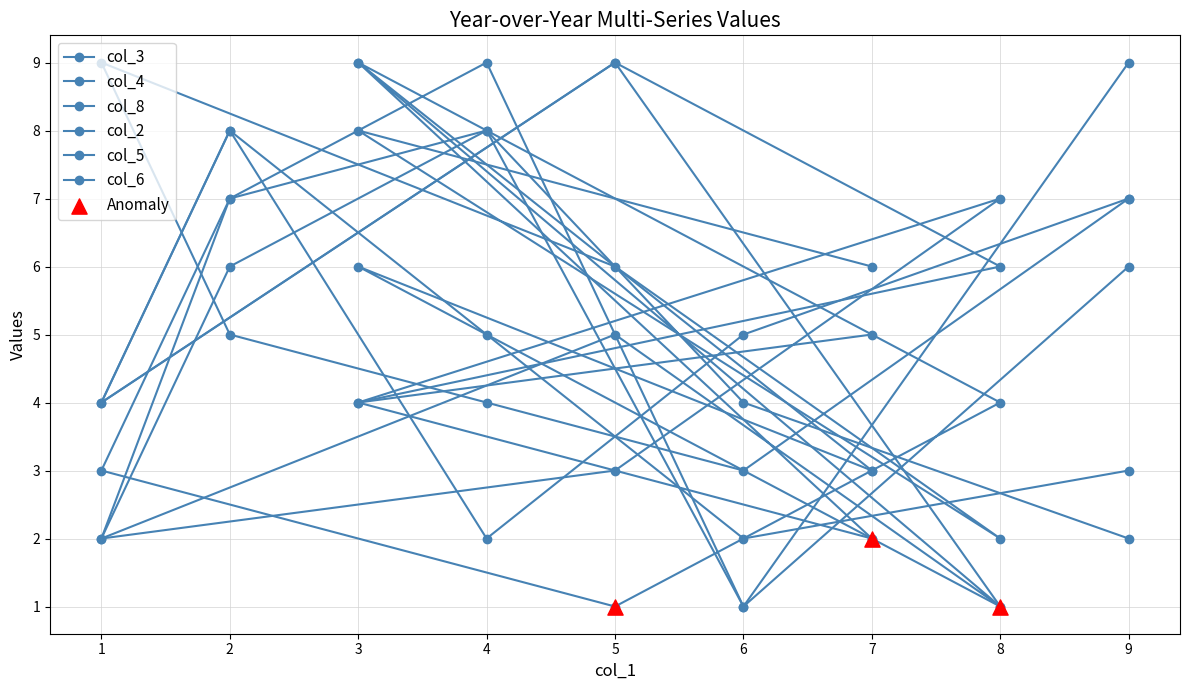

At which category is the sum across all series the highest?

2